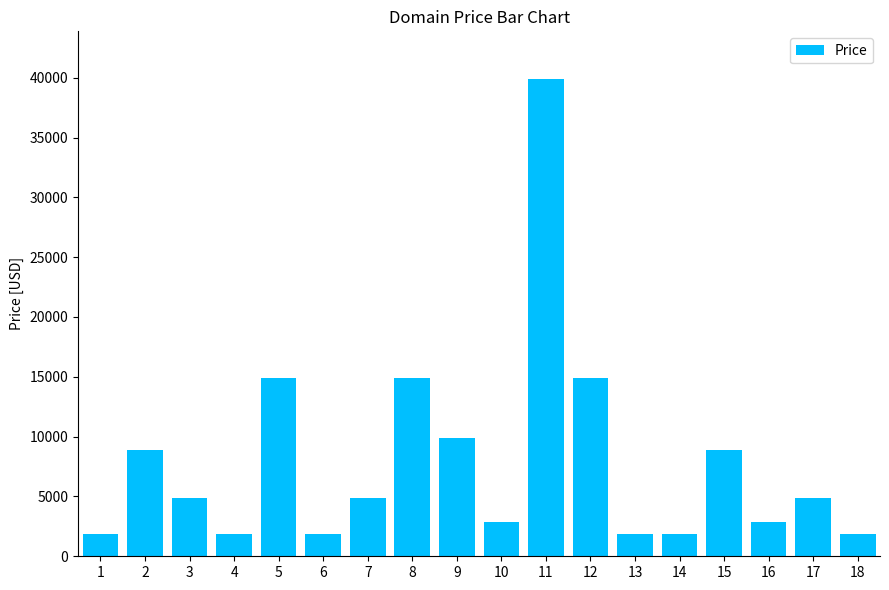

How many data points are less than 4888?

8